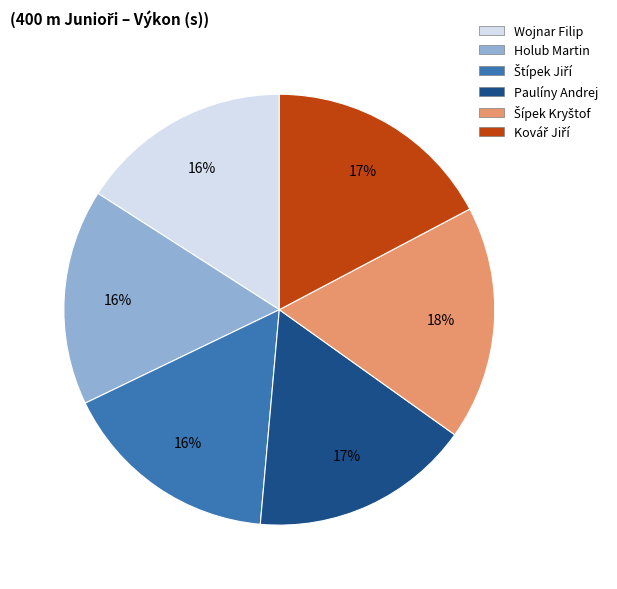

Is there any slice that represents more than half of the pie?

No